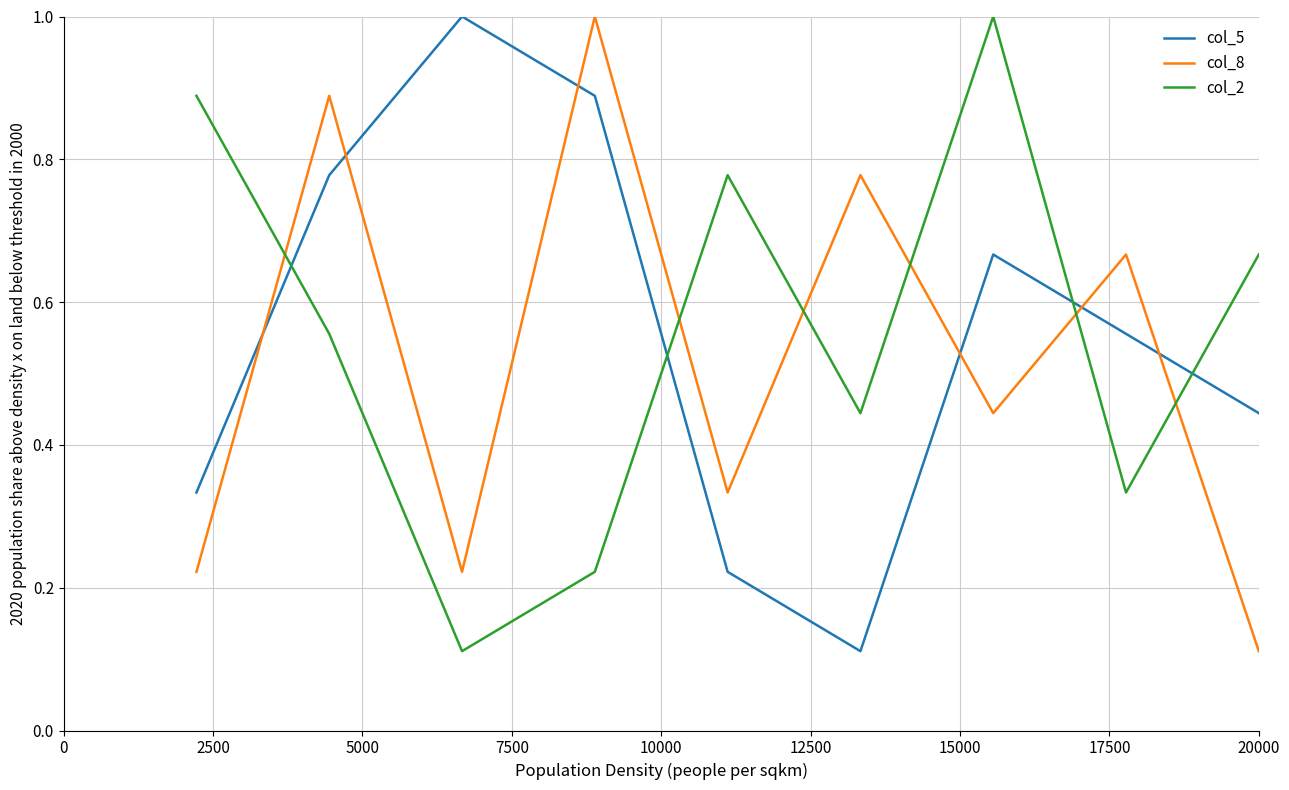

What is the maximum value shown in the chart?

1.0